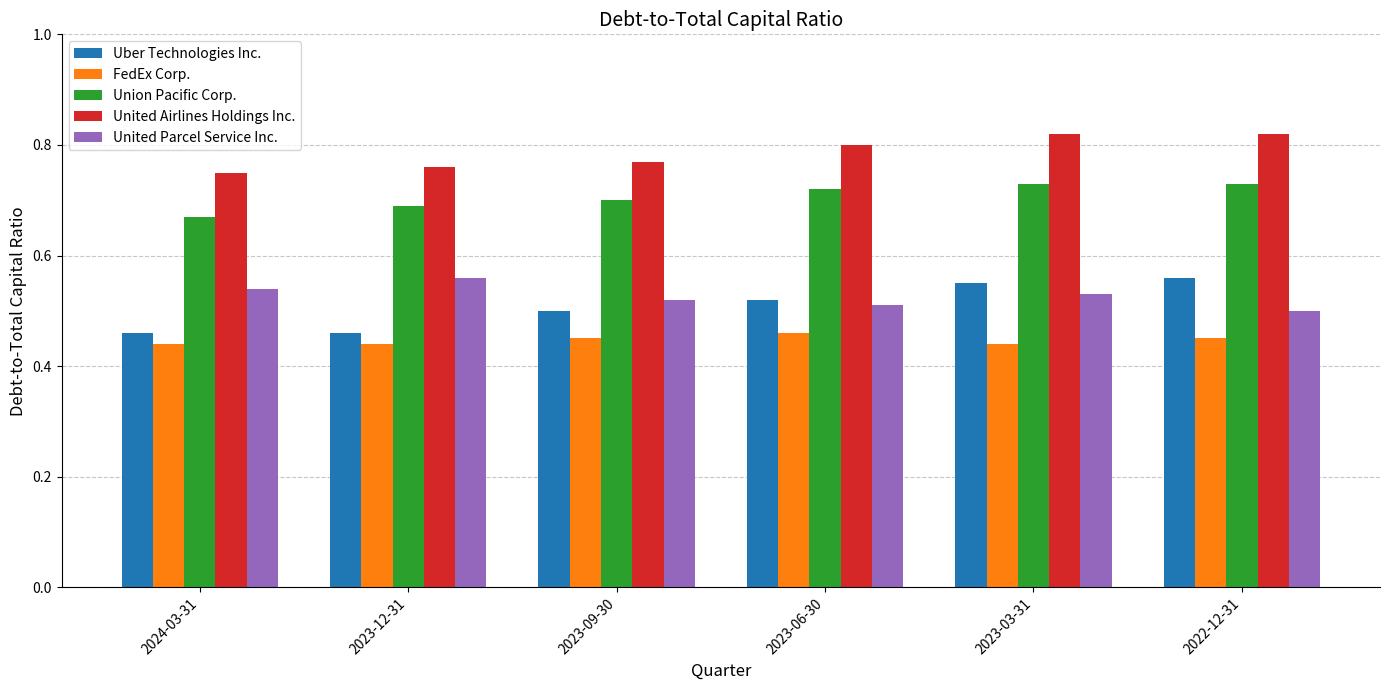

Are the bars horizontal?

No